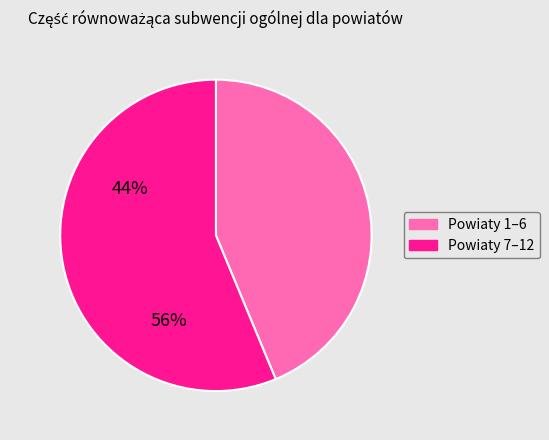

Is there a majority slice in this chart?

Yes